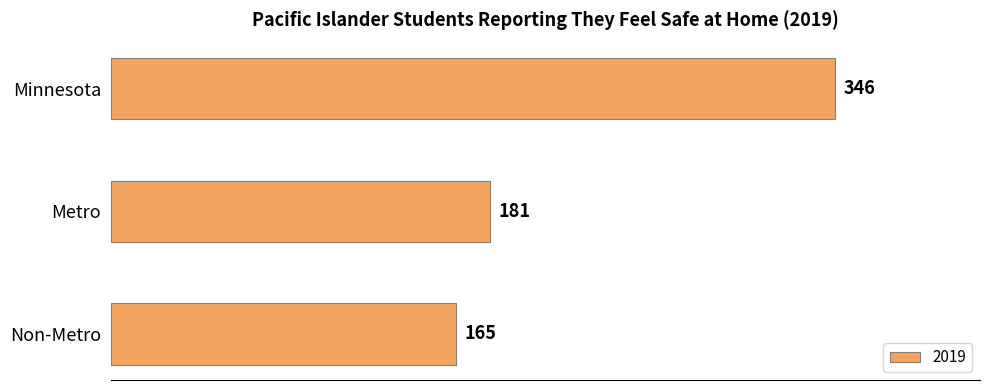

List the labels in order of value, smallest first.

Non-Metro, Metro, Minnesota